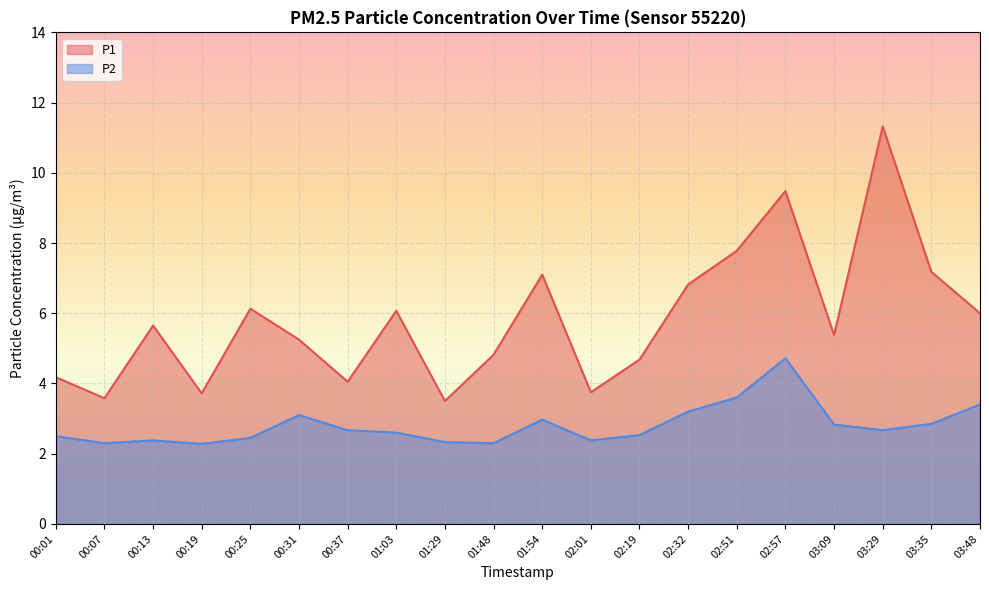

At which category is the sum across all series the highest?

02:57